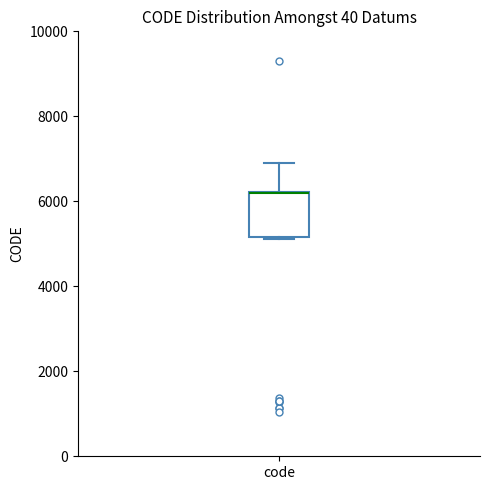

Where is the lower edge of the box for code on the y-axis? The values are not printed on the chart, so give them approximately, as read against the axis.

5200